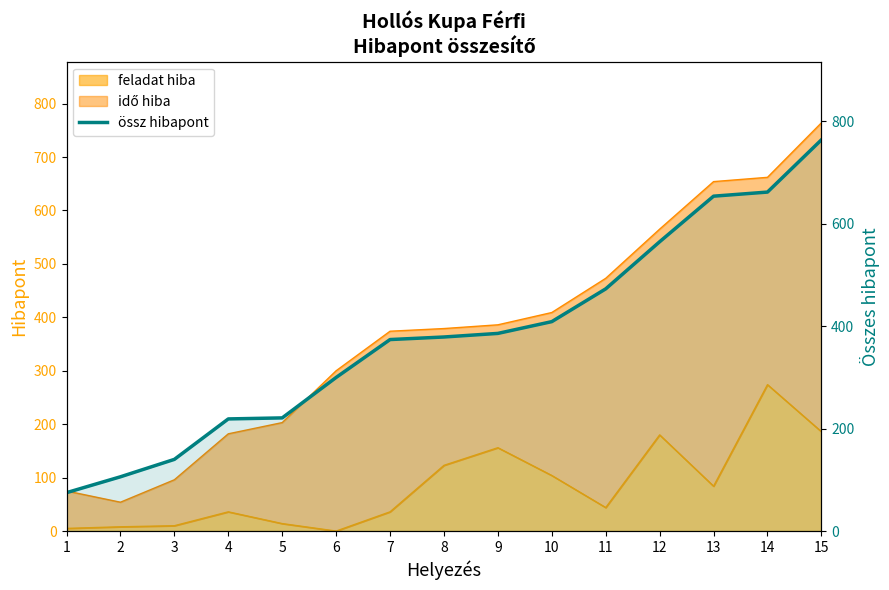

The value at 11 is 473. True or false?

True